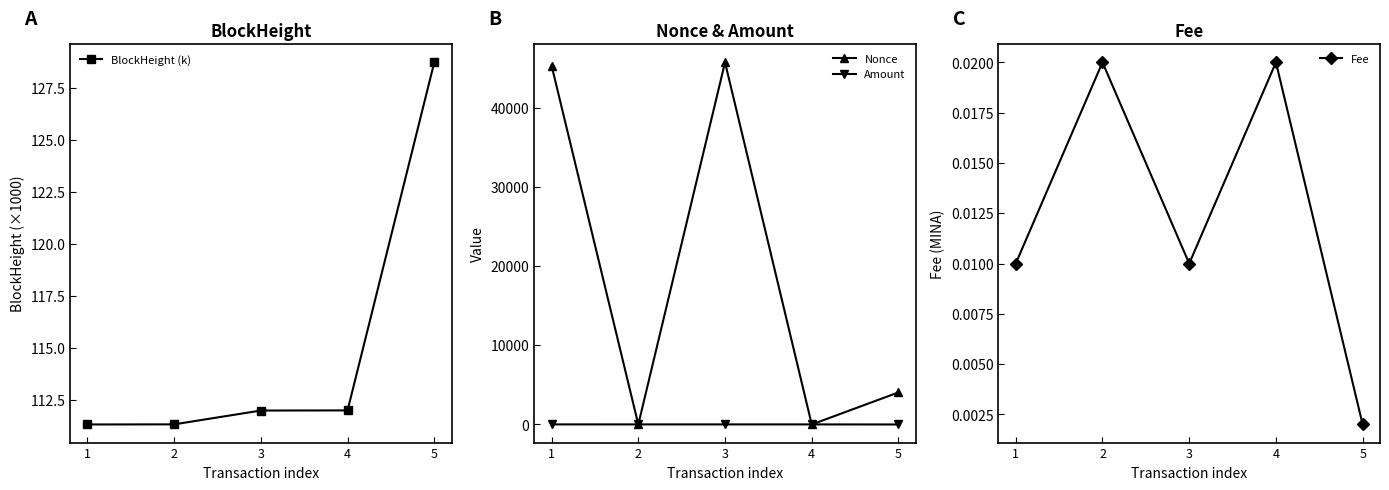

Reading left to right, list all the values displayed in this chart.

BlockHeight (k): 111.3	111.3	112.0	112.0	128.7
Nonce: 45346.0	0.0	45744.0	1.0	4053.0
Amount: 10.0	9.0	9.5	9.5	0.0
Fee: 0.0	0.0	0.0	0.0	0.0